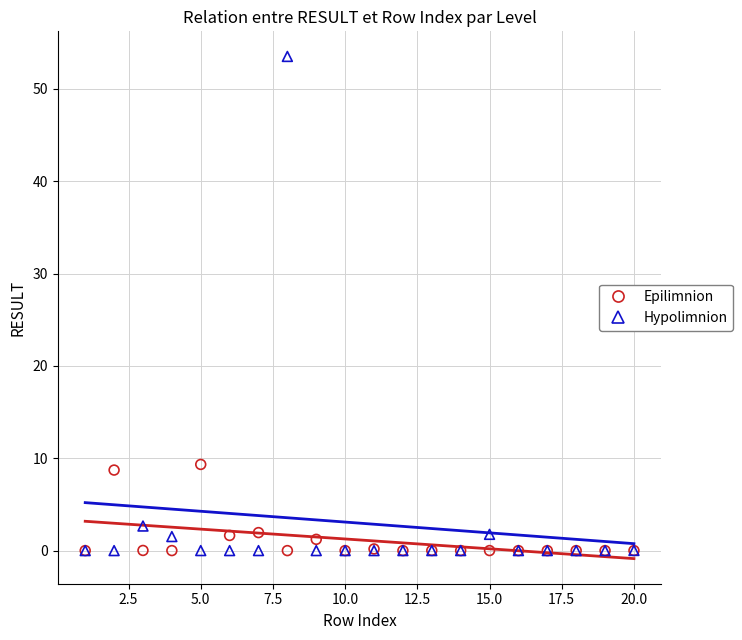

Across all series, what Y value is closest to 26?

9.3